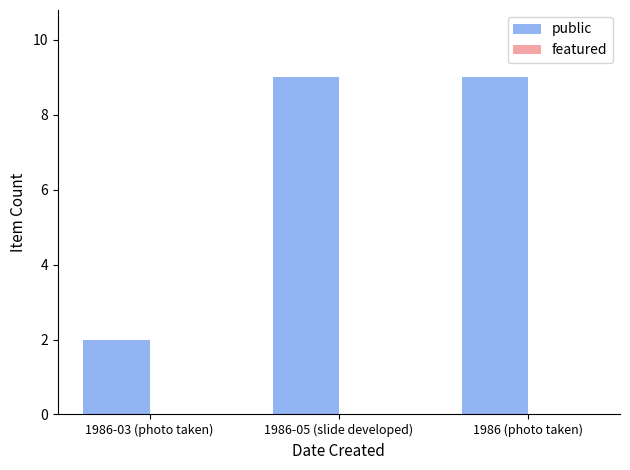

At which label is the value closest to 5?

1986-03 (photo taken)